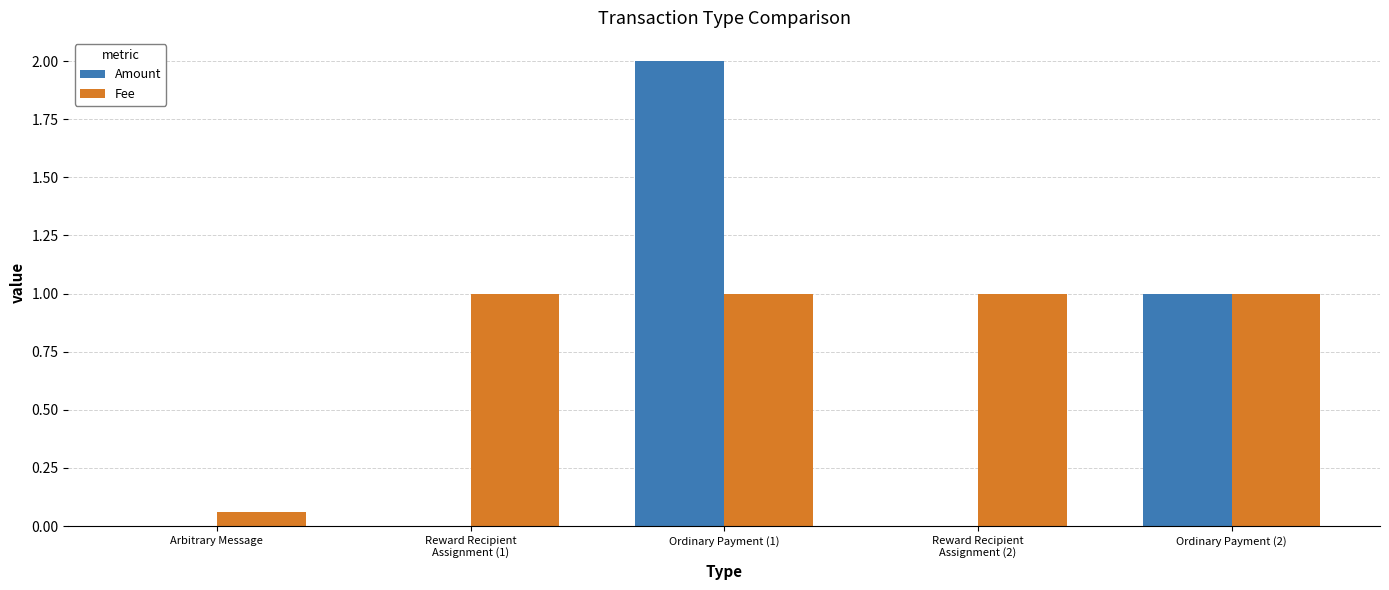

Count the number of categories in the chart.

5